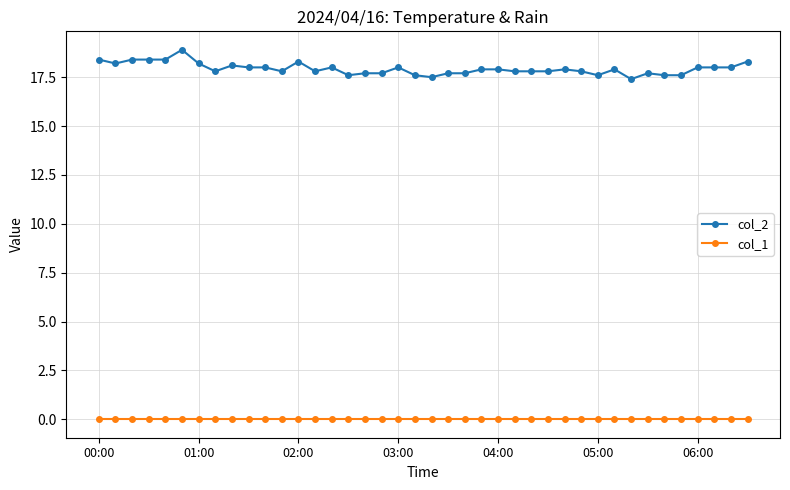

True or false: col_2 has more than 2 points higher than both neighbors.

True